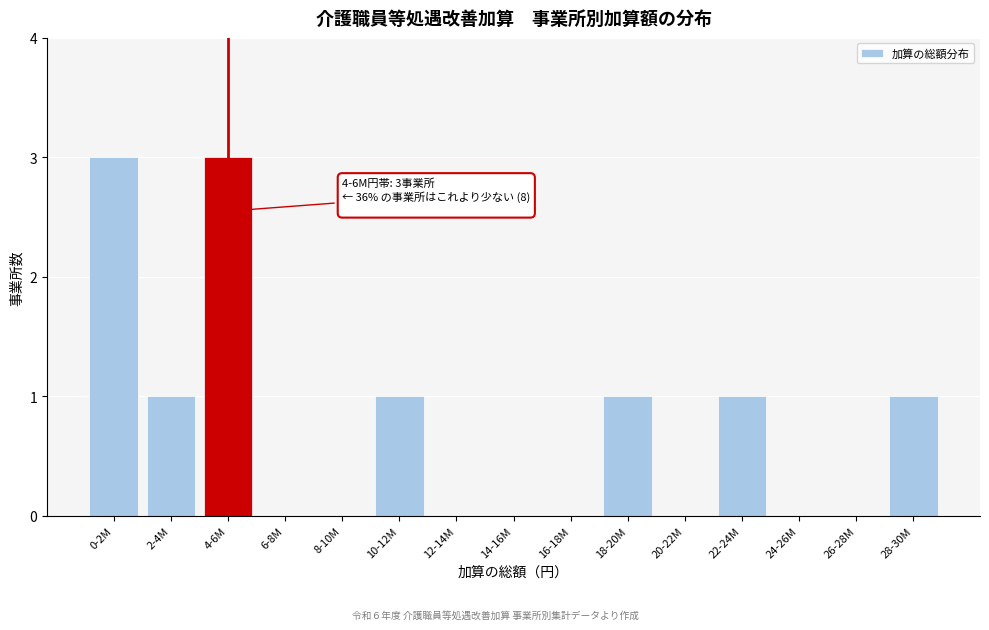

Reading left to right, extract all data points from this chart.

0-2M=3	2-4M=1	4-6M=3	6-8M=0	8-10M=0	10-12M=1	12-14M=0	14-16M=0	16-18M=0	18-20M=1	20-22M=0	22-24M=1	24-26M=0	26-28M=0	28-30M=1